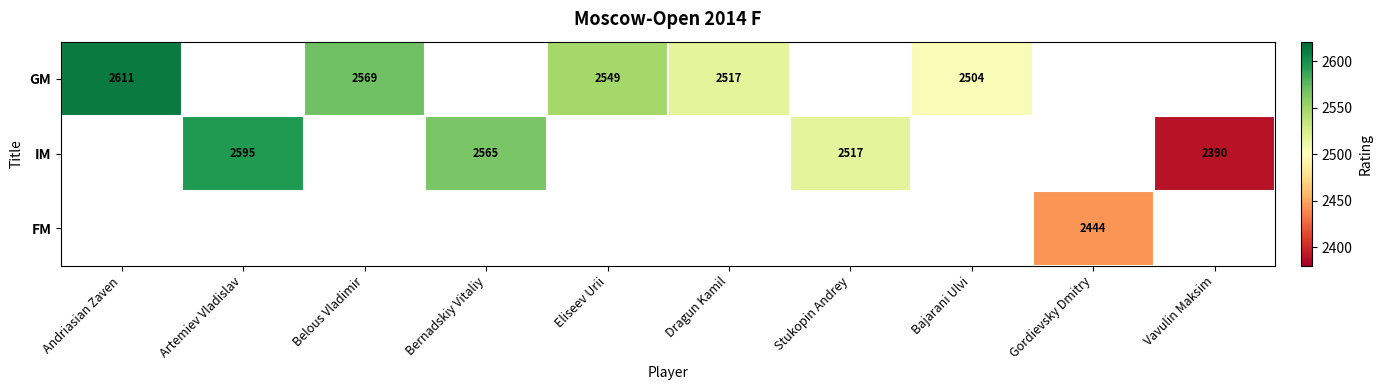

The value of IM at Bernadskiy Vitaliy is 2565. True or false?

True